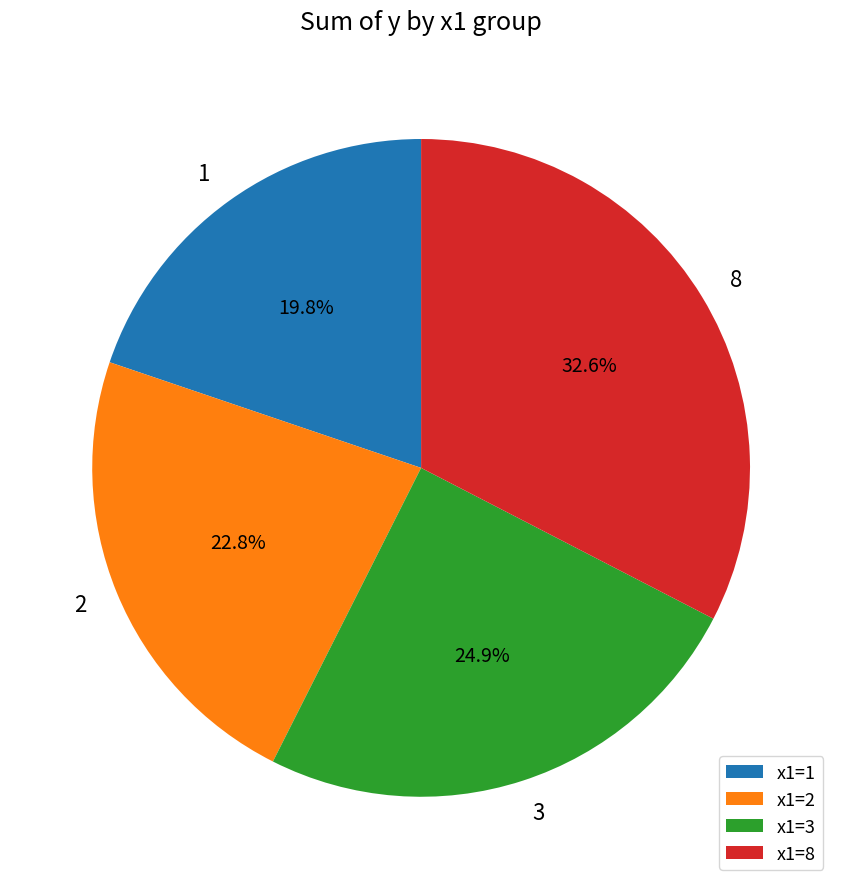

To the nearest percent, what is the combined percentage of x1=2 and x1=8?

55%